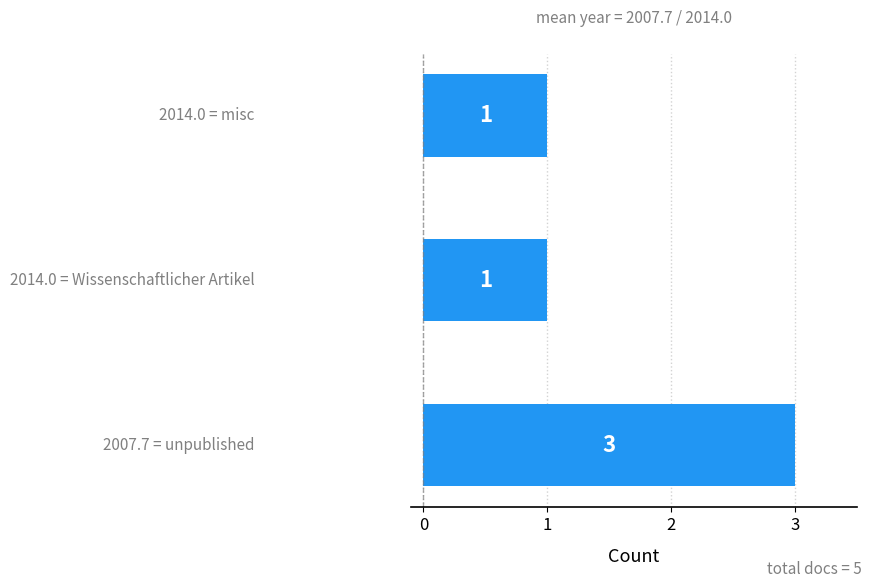

What is the greatest value displayed?

3